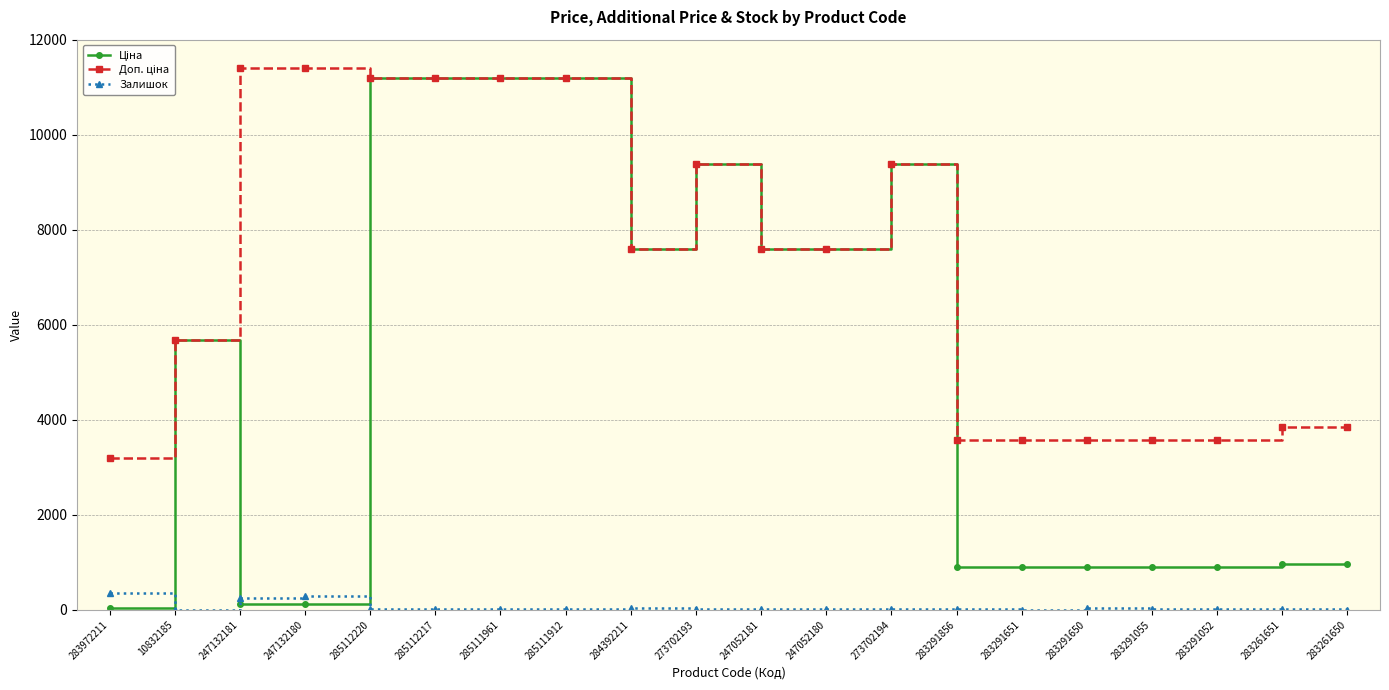

How many lines are shown in the chart?

3